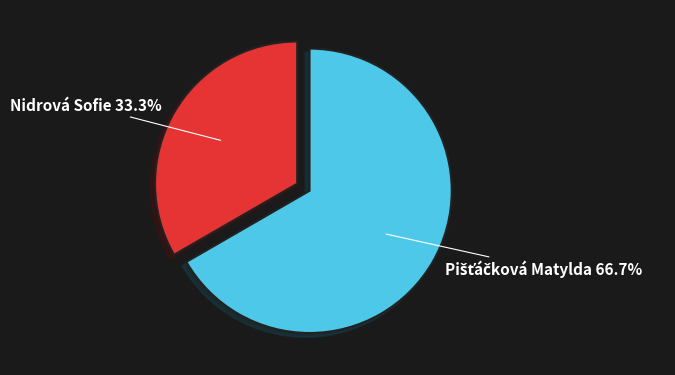

Which category has the smallest portion of the pie?

Nidrová Sofie